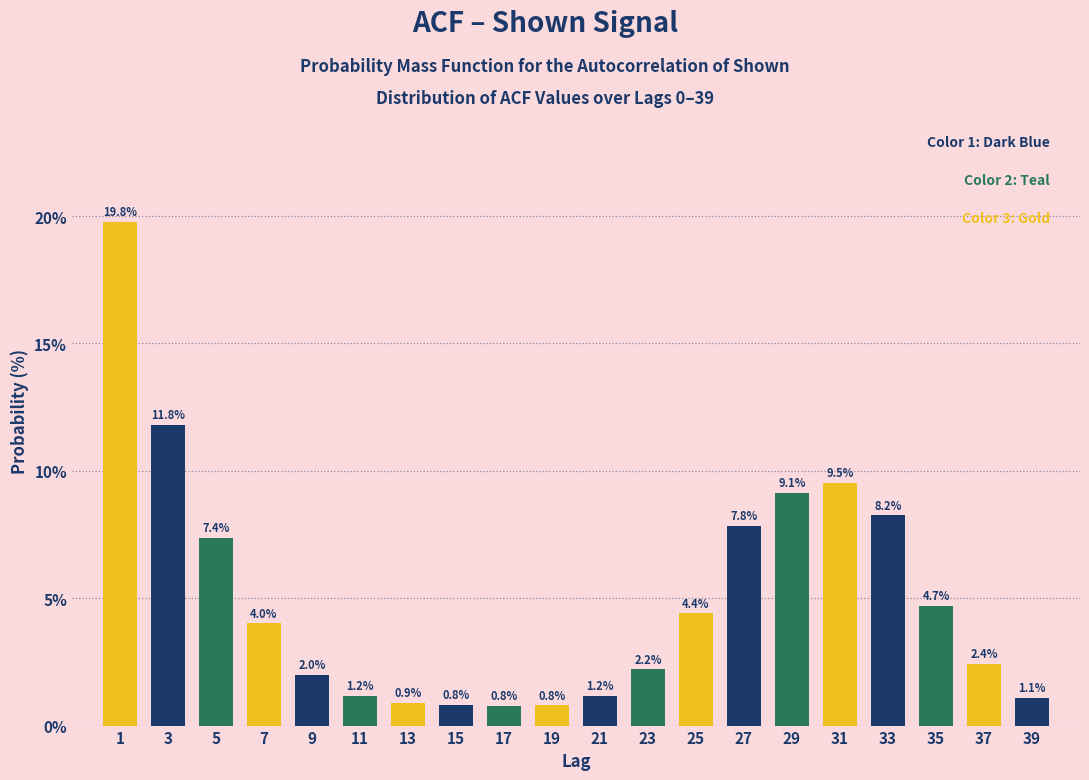

Reading left to right, what are all the values shown in this chart?

19.8	11.8	7.4	4.0	2.0	1.2	0.9	0.8	0.8	0.8	1.2	2.2	4.4	7.8	9.1	9.5	8.2	4.7	2.4	1.1